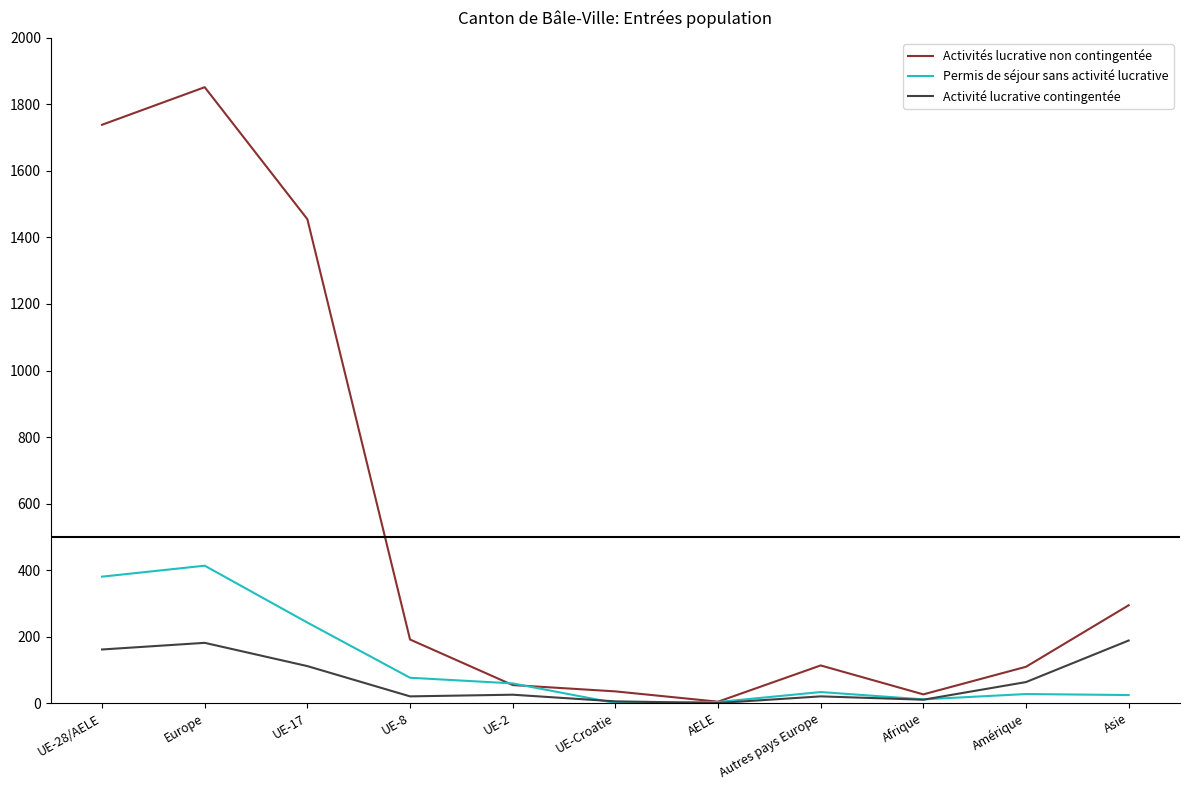

The Activités lucrative non contingentée series shows 1852 at Europe. True or false?

True